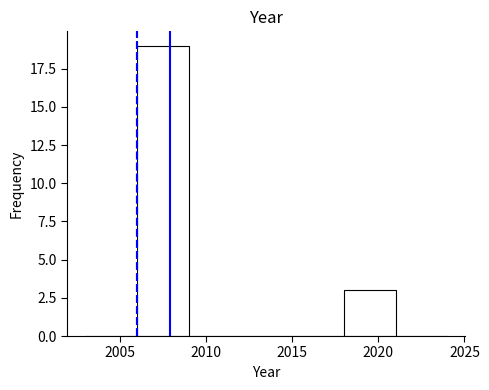

Reading left to right, transcribe this chart: for each bar, give the range it covers on the x-axis and its height. The values are not printed on the chart, so give them approximately, as read against the axis.

2003 to 2006: 0
2006 to 2009: 19
2009 to 2012: 0
2012 to 2015: 0
2015 to 2018: 0
2018 to 2021: 3
2021 to 2024: 0